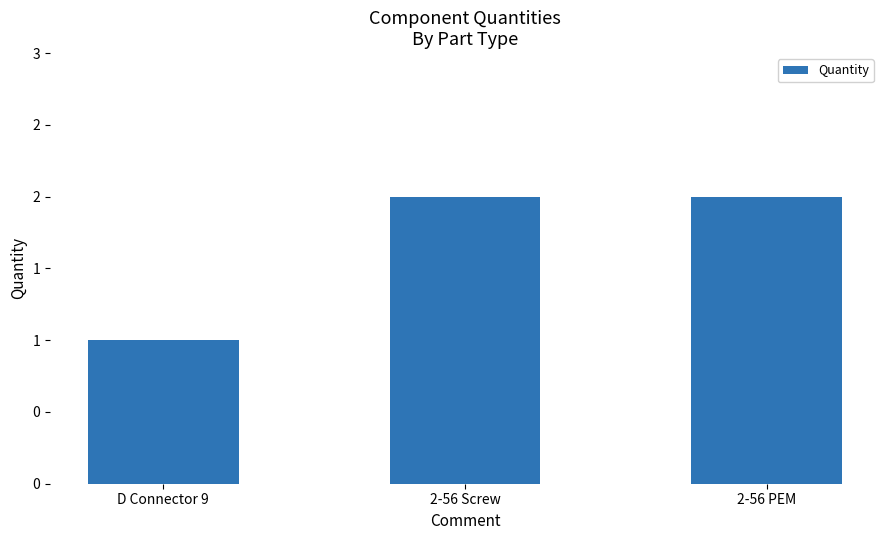

What is the value of the 1st bar from the left?

1